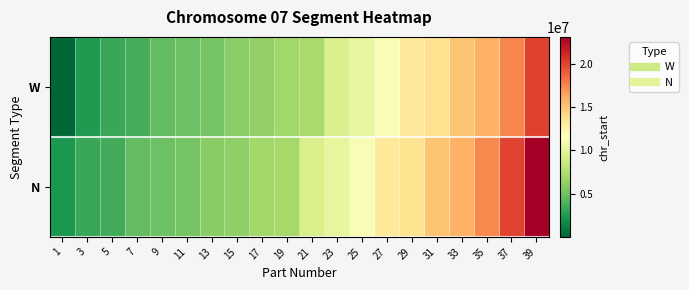

Reading left to right, what are all the values shown in this chart?

W: 1=1	3=2452494	5=3317663	7=3629312	9=4580454	11=4930705	13=5293699	15=5977660	17=6240485	19=6829687	21=7081956	23=9345593	25=10194008	27=11215729	29=13185566	31=13650076	33=15166158	35=15982077	37=17528690	39=20085349
N: 1=2402494	3=3267663	5=3579312	7=4530454	9=4880705	11=5243699	13=5927660	15=6190485	17=6779687	19=7031956	21=9295593	23=10144008	25=11165729	27=13135566	29=13600076	31=15116158	33=15932077	35=17478690	37=20035349	39=23129365